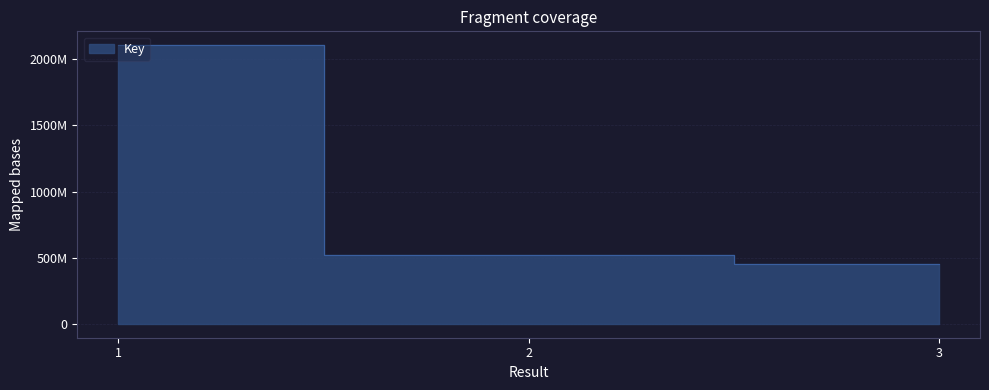

How many lines are shown in the chart?

1